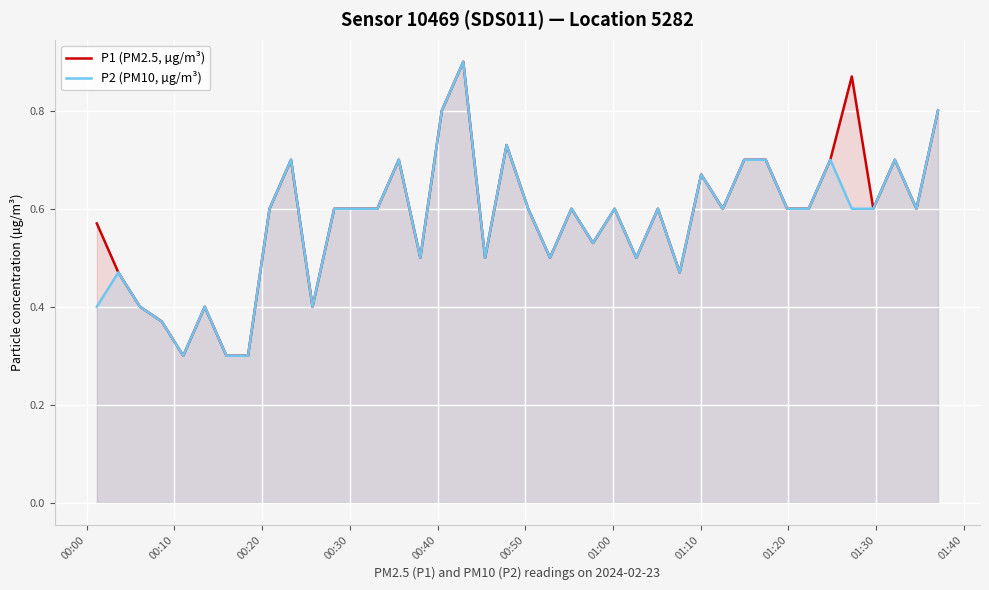

How many lines are shown in the chart?

2